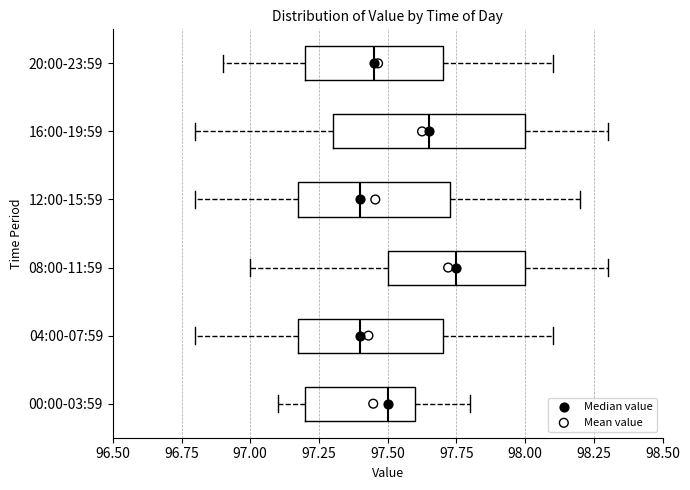

Reading bottom to top, transcribe this box plot: for each box, give where its median line is, the range the box spans, and where its two whiskers end, as read against the x-axis. The values are not printed on the chart, so give them approximately, as read against the axis.

00:00-03:59: median 97.50, box 97.20 to 97.60, whiskers 97.10 to 97.80
04:00-07:59: median 97.40, box 97.20 to 97.70, whiskers 96.80 to 98.10
08:00-11:59: median 97.75, box 97.50 to 98.00, whiskers 97.00 to 98.30
12:00-15:59: median 97.40, box 97.20 to 97.75, whiskers 96.80 to 98.20
16:00-19:59: median 97.65, box 97.30 to 98.00, whiskers 96.80 to 98.30
20:00-23:59: median 97.45, box 97.20 to 97.70, whiskers 96.90 to 98.10